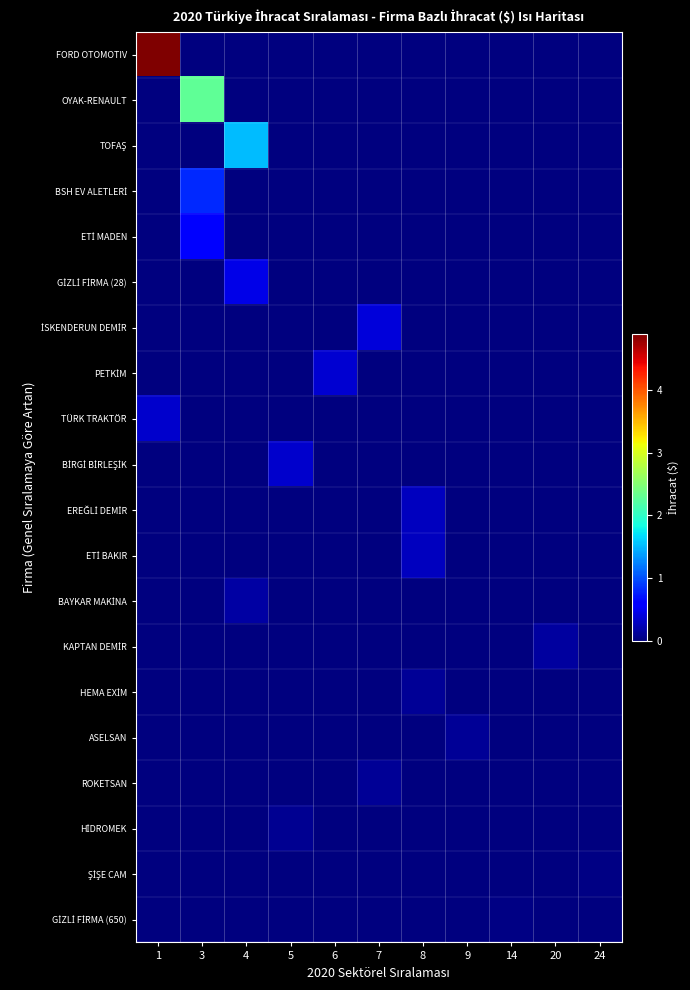

At which category is the sum across all series the highest?

1